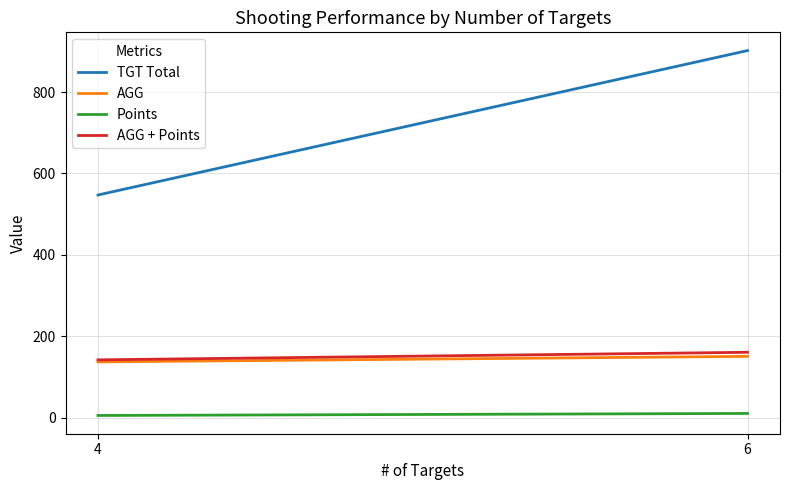

What is the sum of all AGG values?

287.1